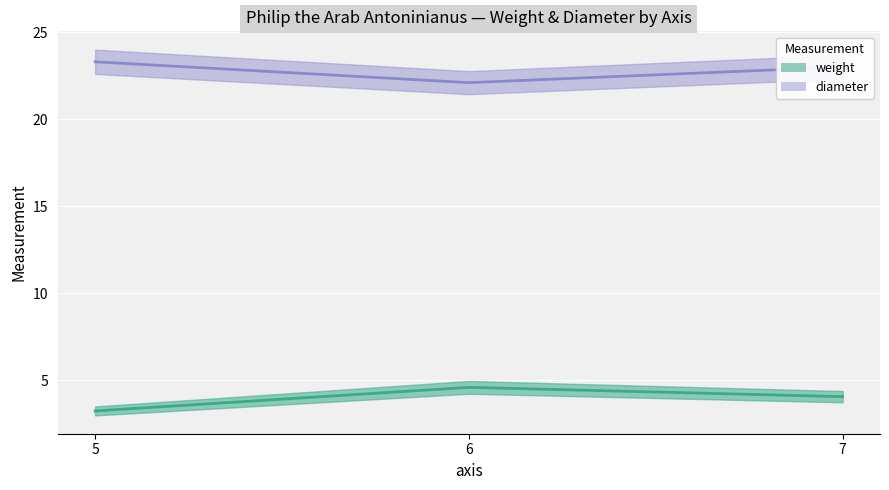

Is it true that weight equals 6.5 at 6?

False